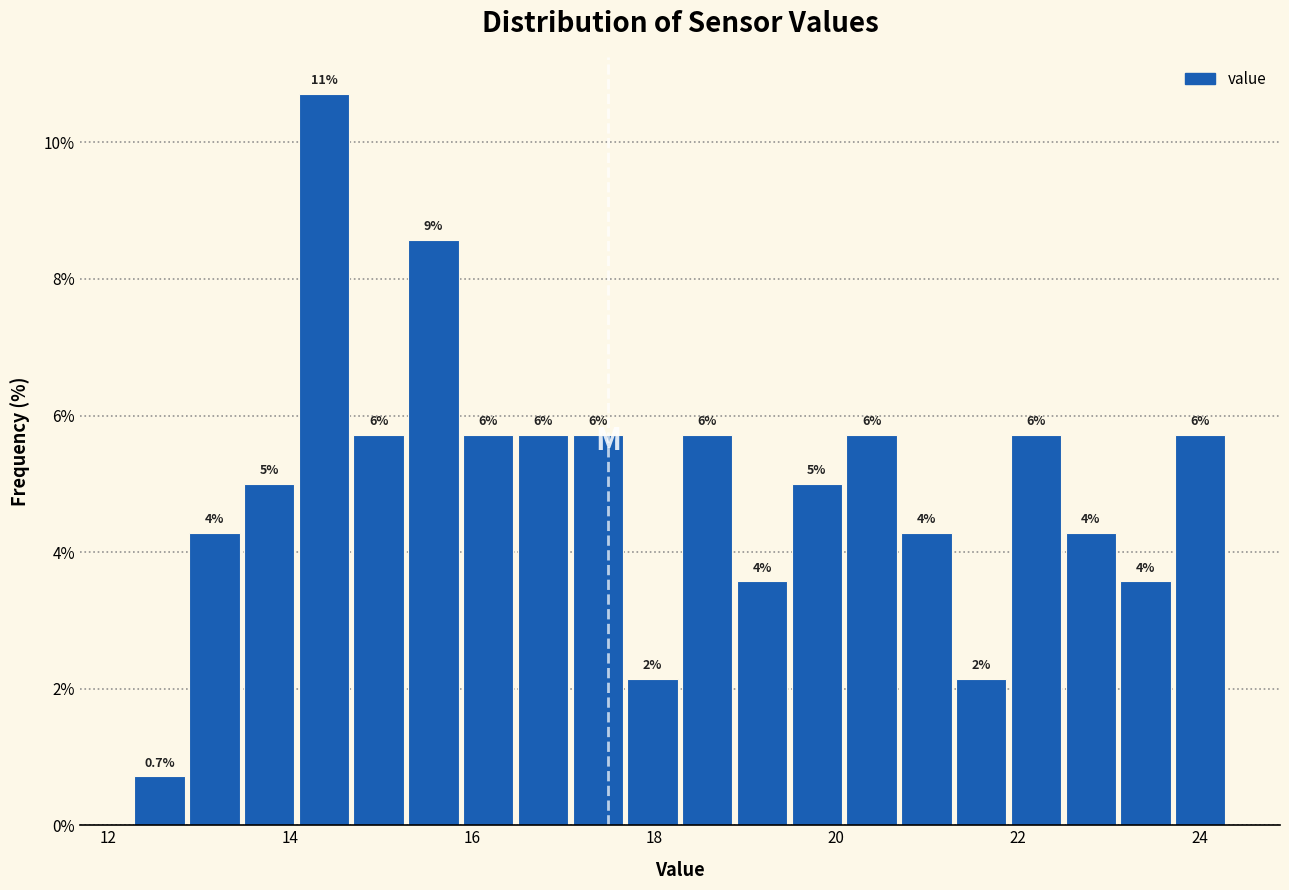

Around what value on the x-axis is the tallest bar? Give the approximate position of its centre, as read against the axis.

14.4